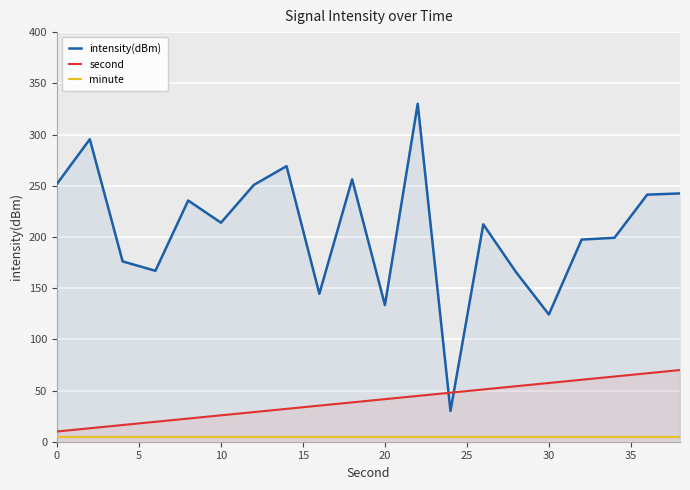

Rank the series by their average value, from highest to lowest.

intensity(dBm), second, minute